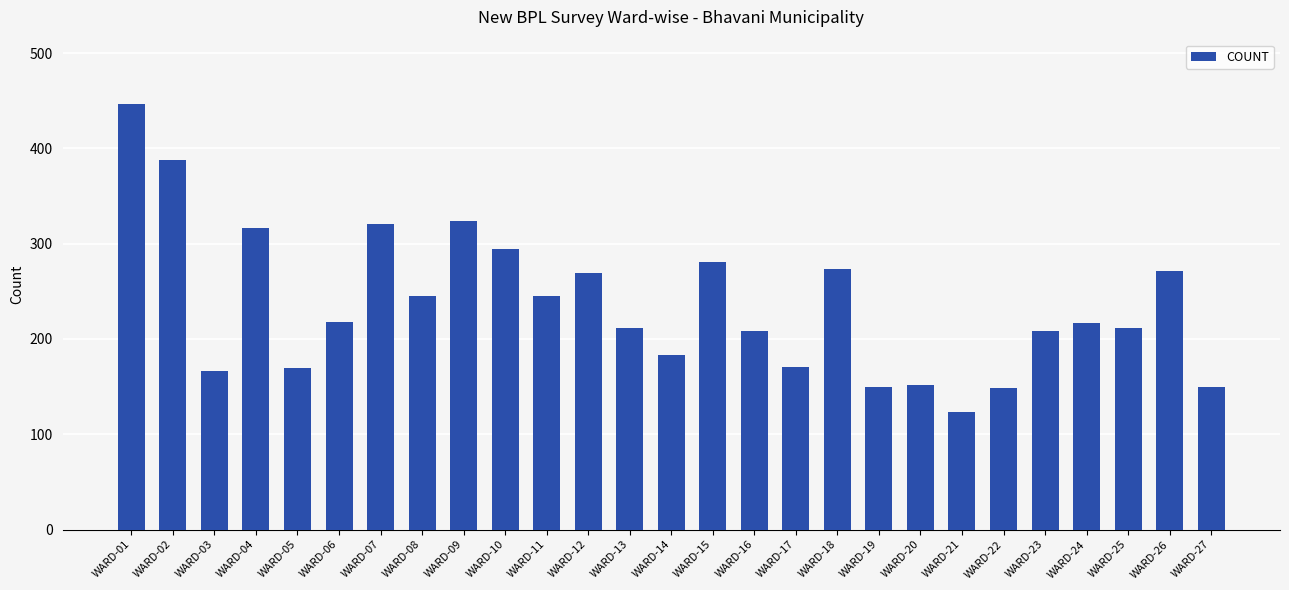

Between WARD-02 and WARD-22, which is larger?

WARD-02